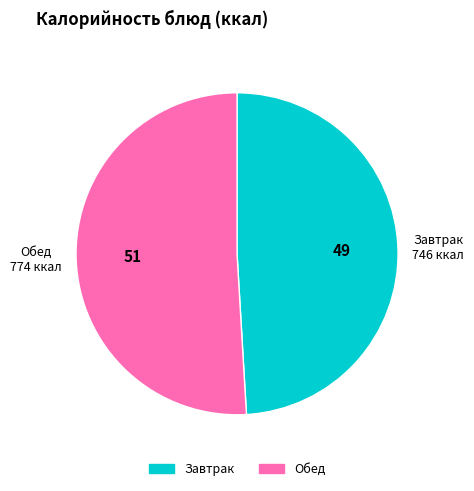

Is there a majority slice in this chart?

Yes